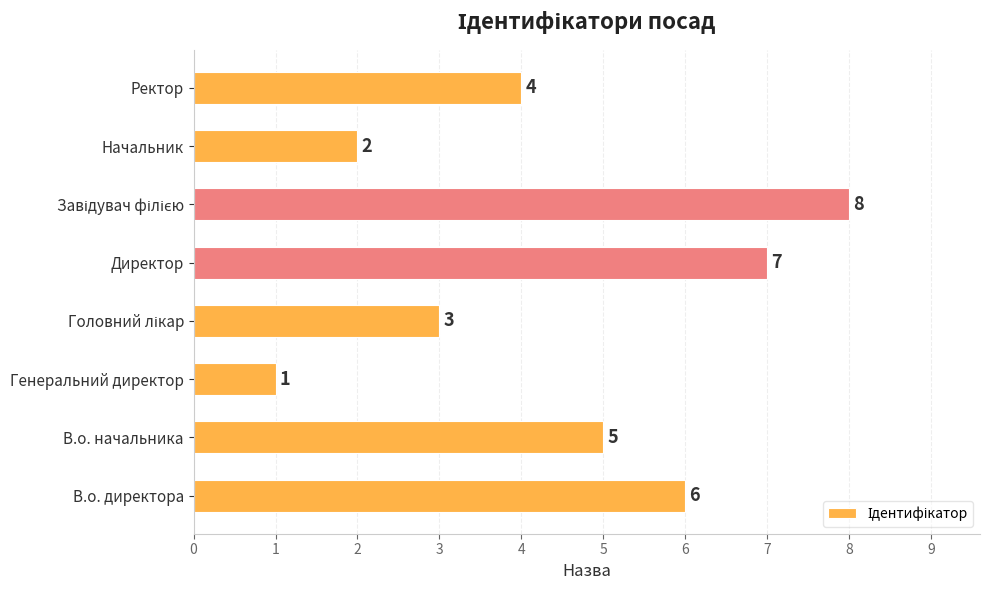

What is the ratio of the value at Начальник to the value at В.о. начальника?

0.4